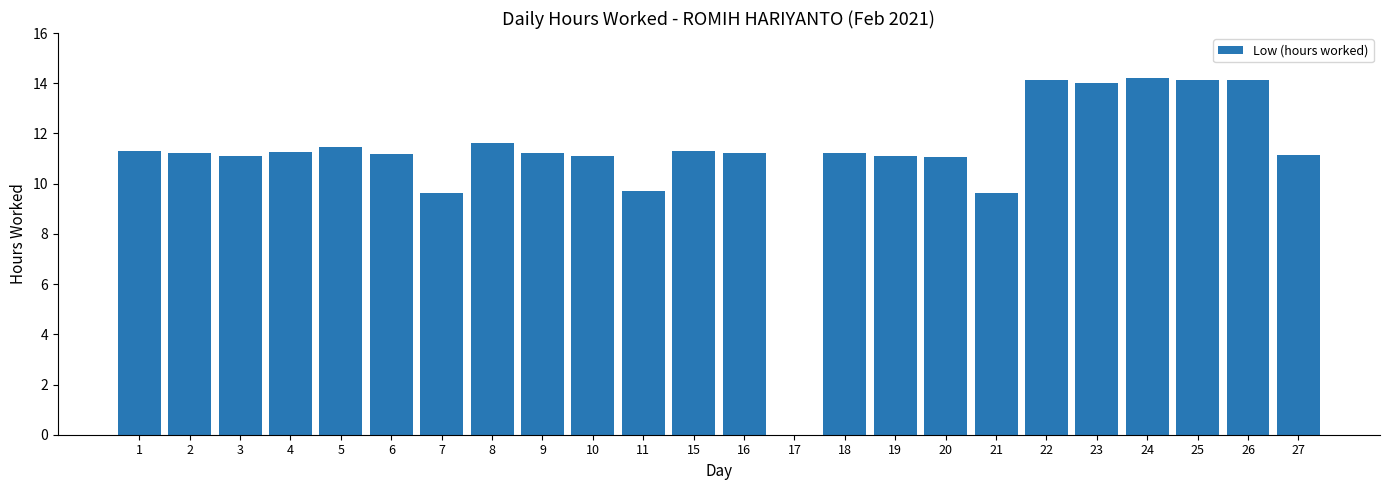

True or false: the data shows 11.2 at 16.

True